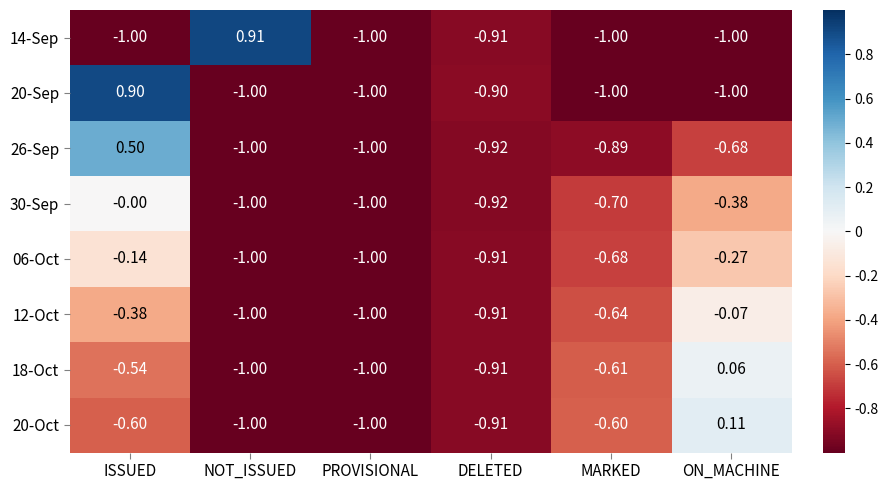

Which series has the largest range (max minus min)?

14-Sep